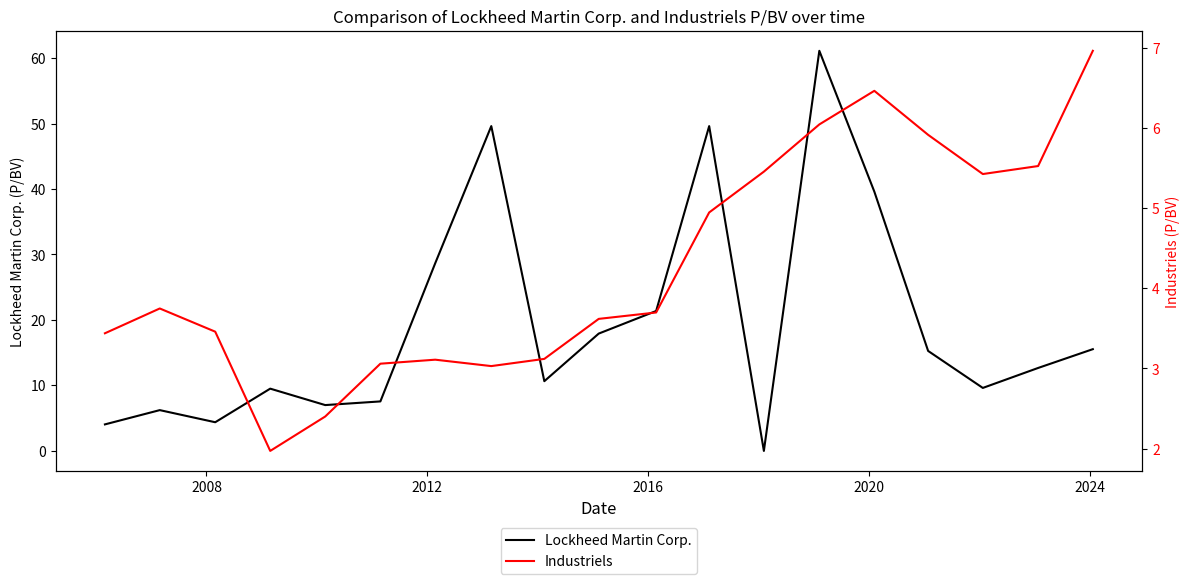

Is this an area chart (filled region under the line)?

No